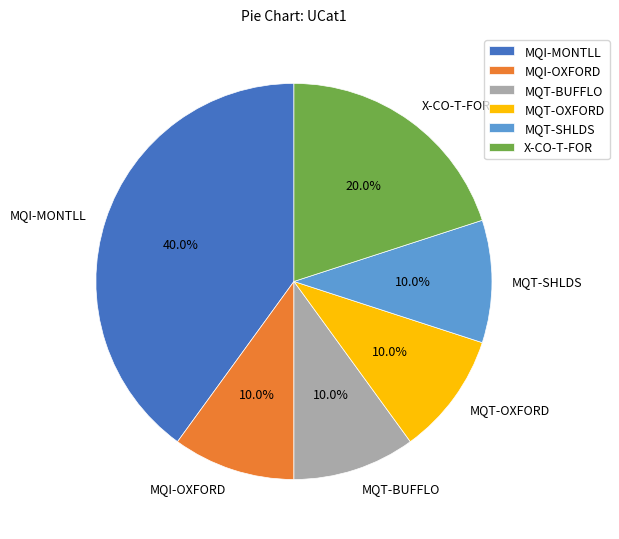

Combined, what portion of the pie is MQT-OXFORD and MQI-MONTLL?

50.0%